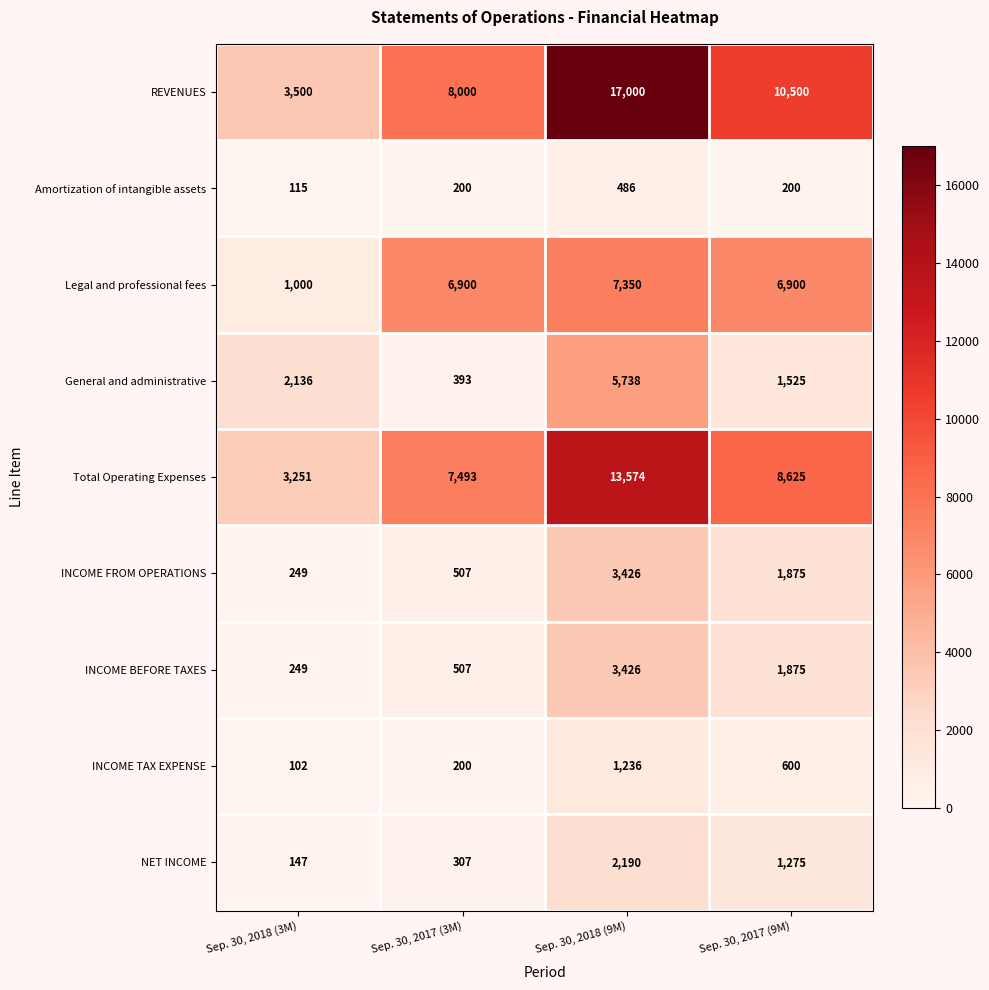

How many categories are shown in the chart?

4